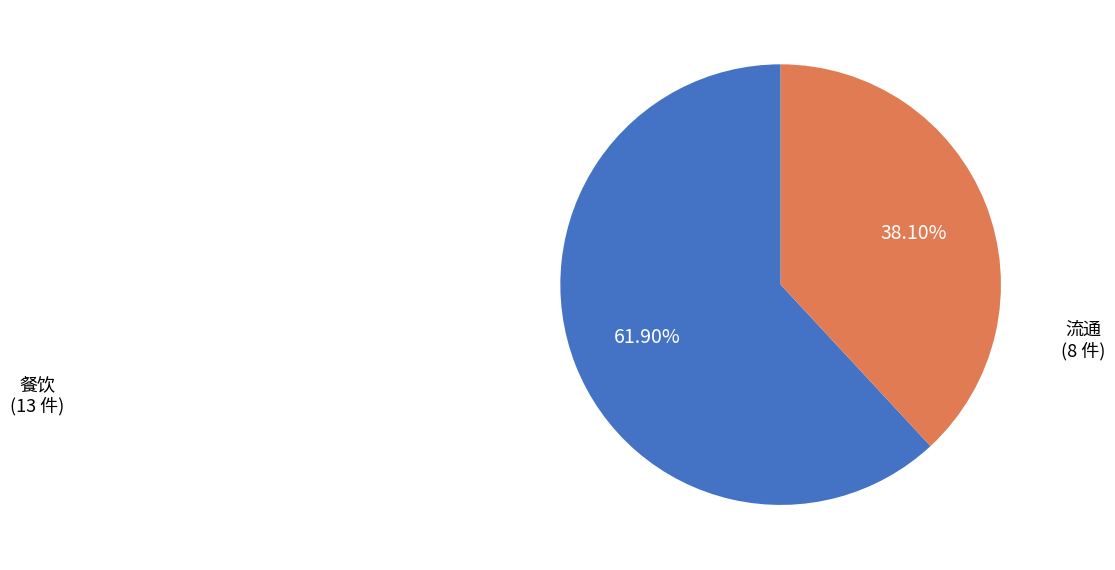

What percentage do 流通 and 餐饮 together represent?

100.0%